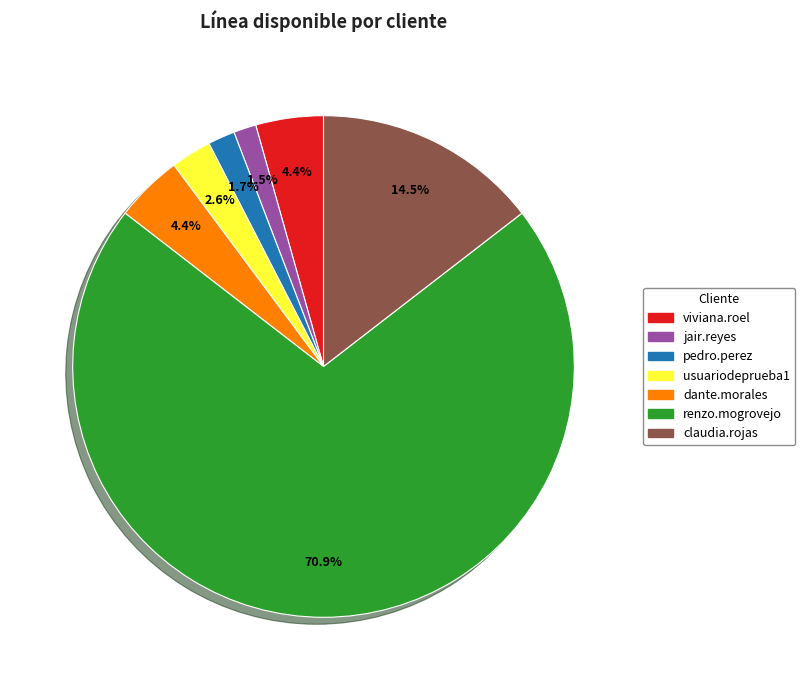

Is there a majority slice in this chart?

Yes